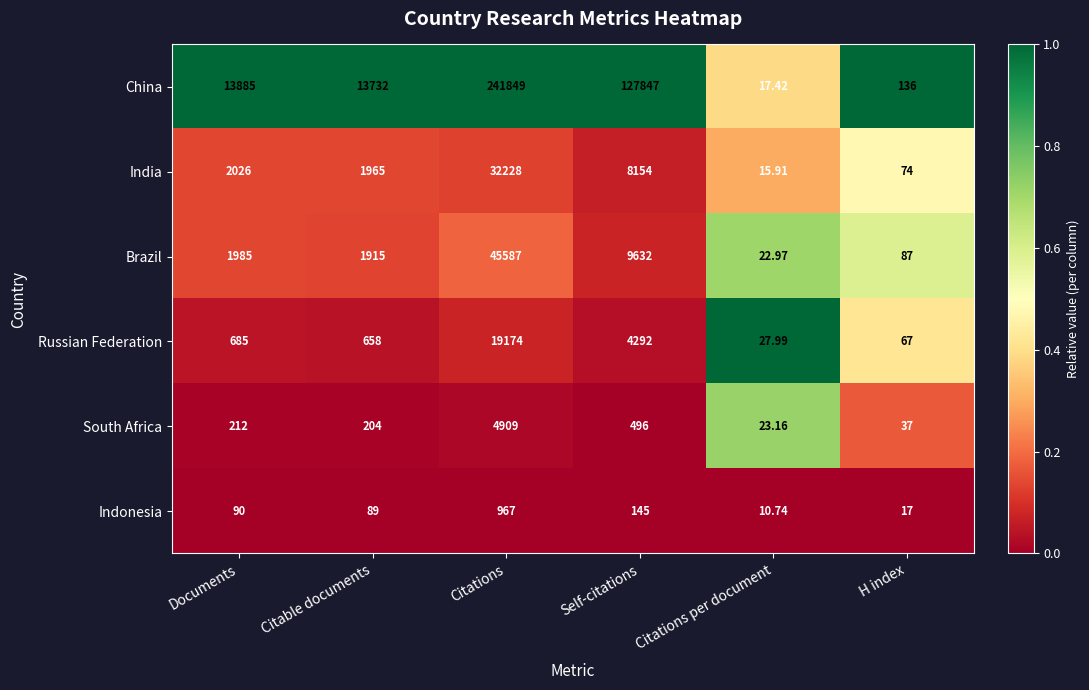

Count the number of data series in this chart.

6